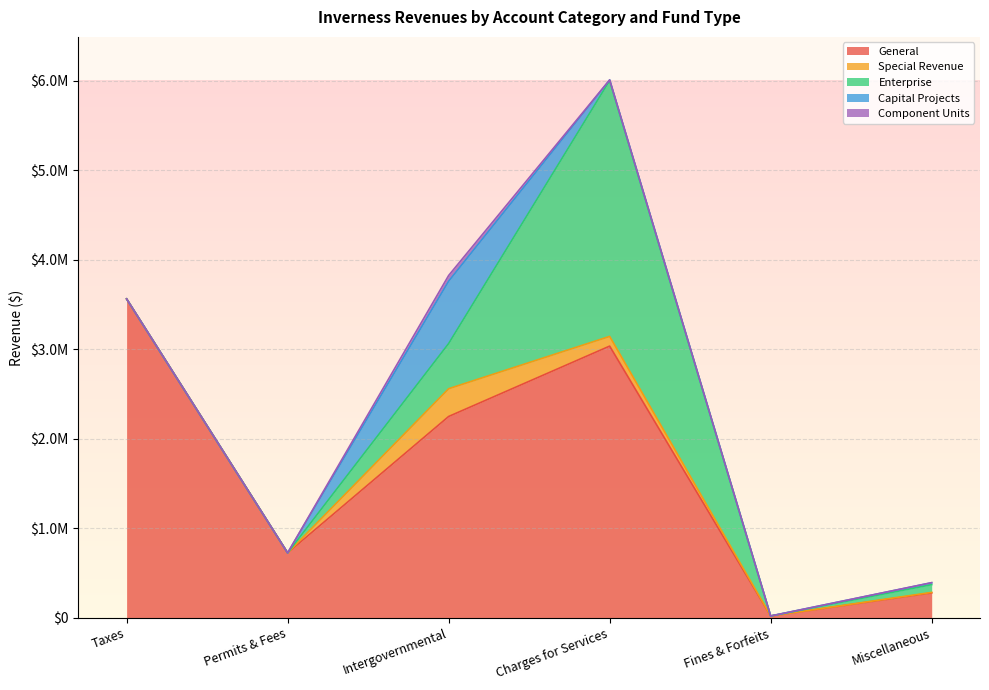

Between which two adjacent categories do Enterprise and Capital Projects first intersect?

Intergovernmental and Charges for Services